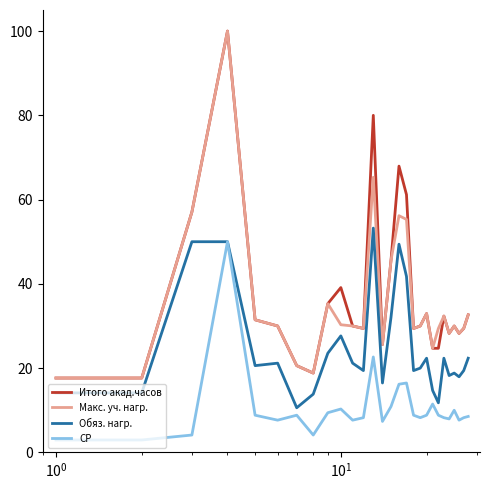

True or false: Обяз. нагр. and Макс. уч. нагр. cross at least once.

False